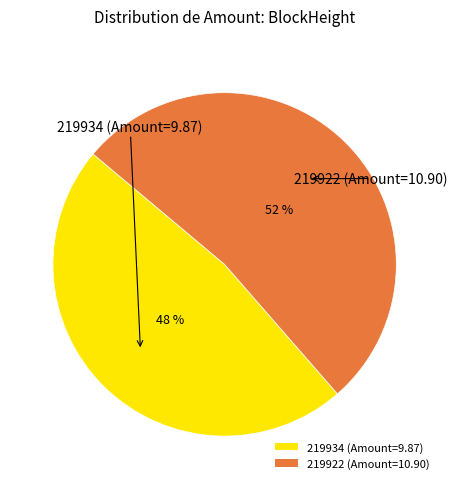

Approximately how many times larger is the value at 219934 (Amount=9.87) compared to 219922 (Amount=10.90)?

0.9